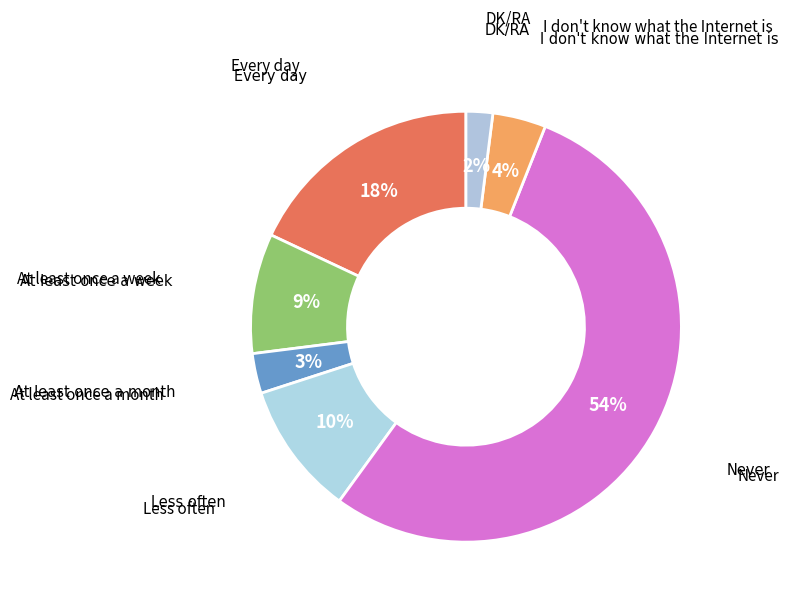

How many slices are in this pie chart?

7